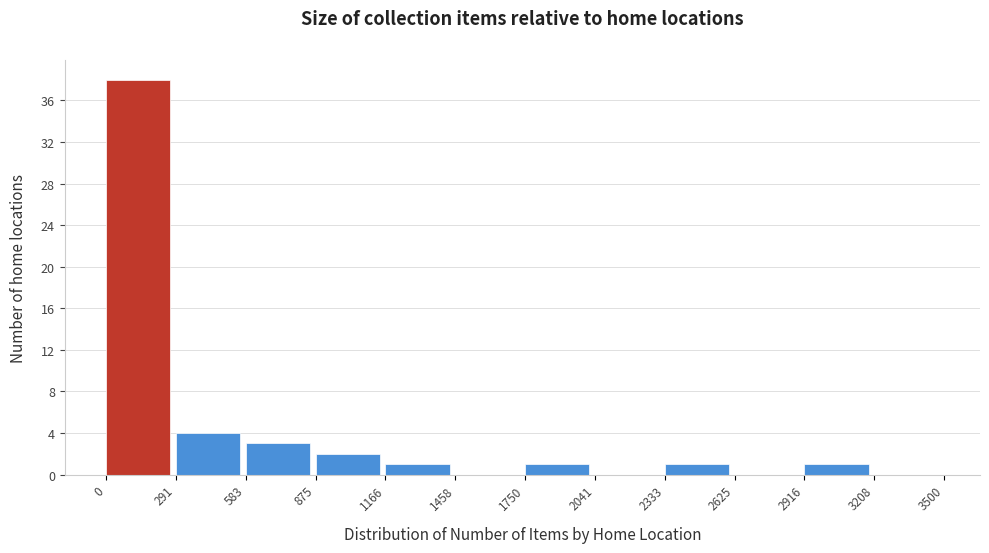

Reading left to right, transcribe this chart: for each bar, give the range it covers on the x-axis and its height. The values are not printed on the chart, so give them approximately, as read against the axis.

0 to 291: 38
291 to 583: 4
583 to 875: 3
875 to 1166: 2
1166 to 1458: 1
1458 to 1750: 0
1750 to 2041: 1
2041 to 2333: 0
2333 to 2625: 1
2625 to 2916: 0
2916 to 3208: 1
3208 to 3500: 0